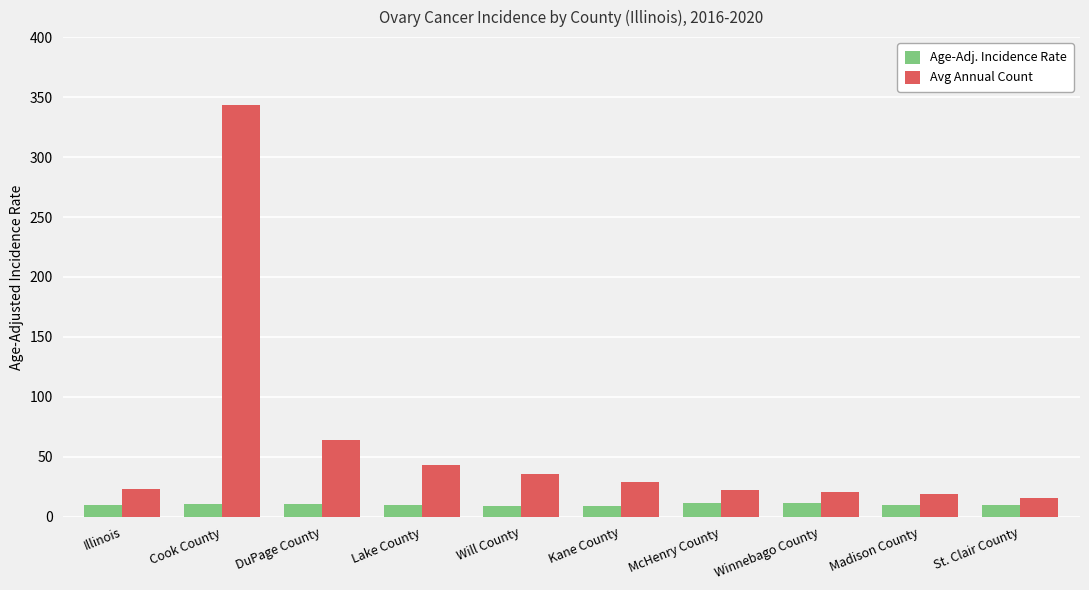

What is the smallest value displayed?

9.0